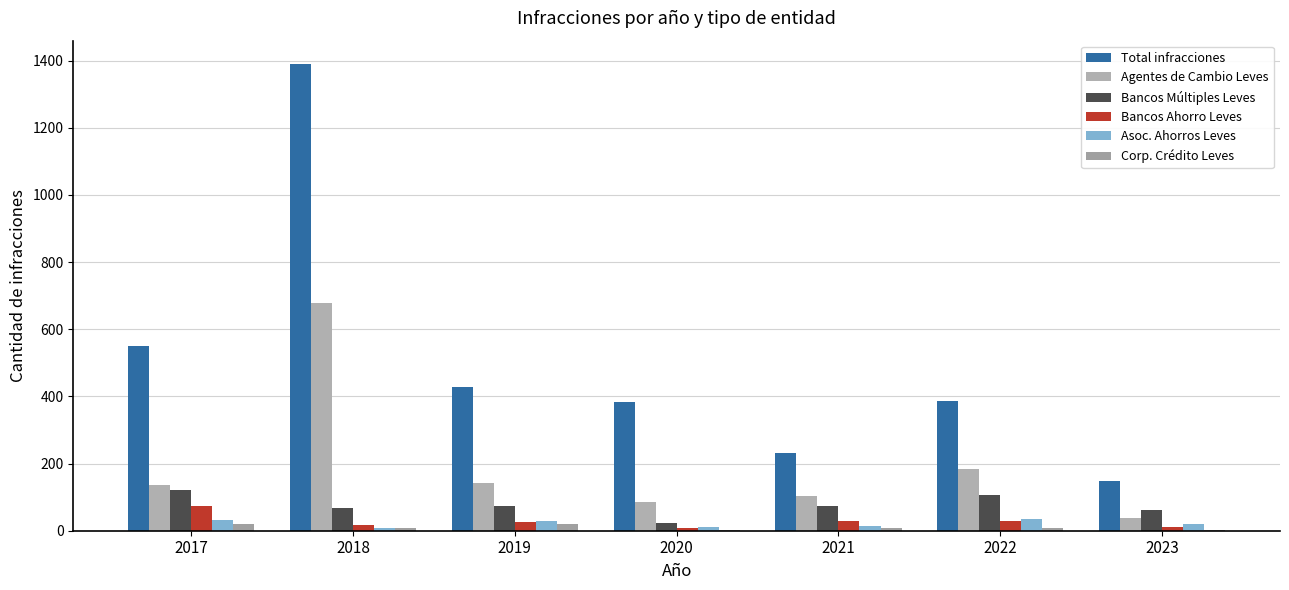

How many categories are shown in the chart?

7